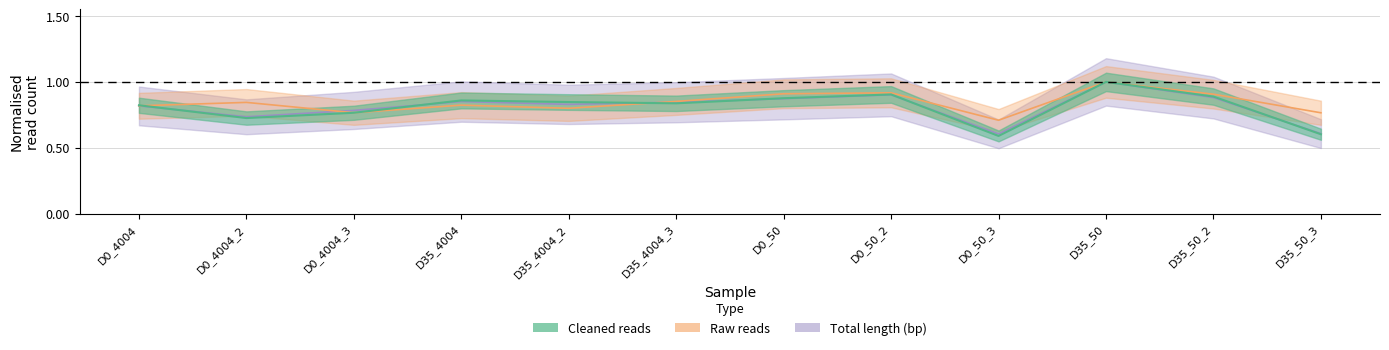

What is the greatest value displayed?

1.0